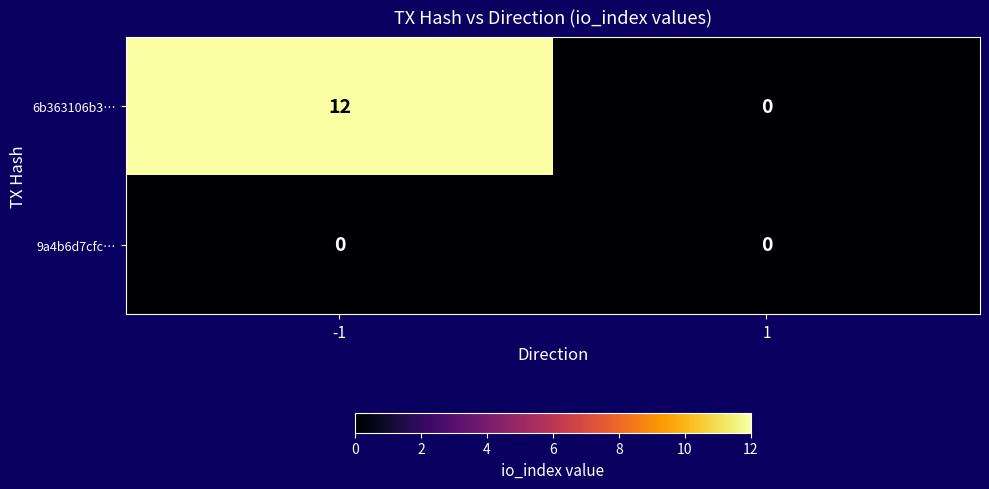

List the series in order of their overall mean, highest first.

6b363106b3…, 9a4b6d7cfc…